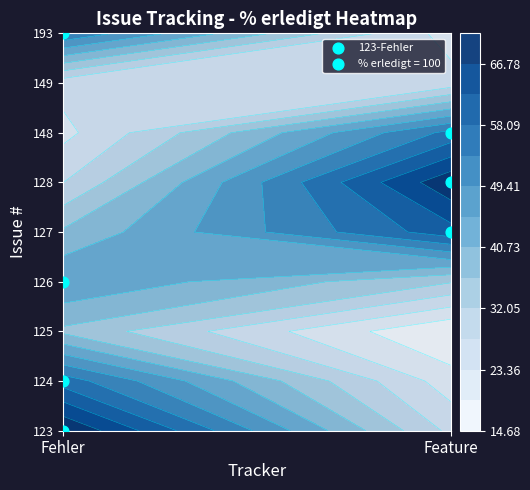

The value of 148 at Fehler is 42. True or false?

False